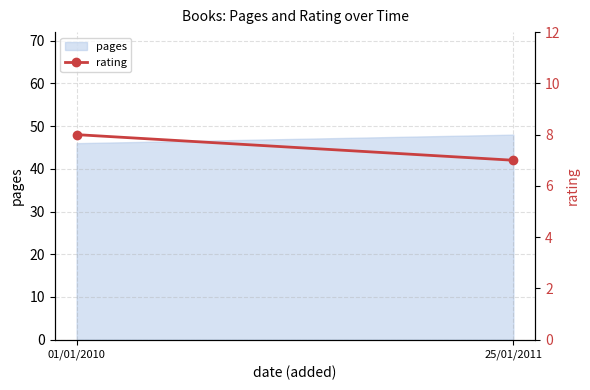

The value at 25/01/2011 is 7. True or false?

True